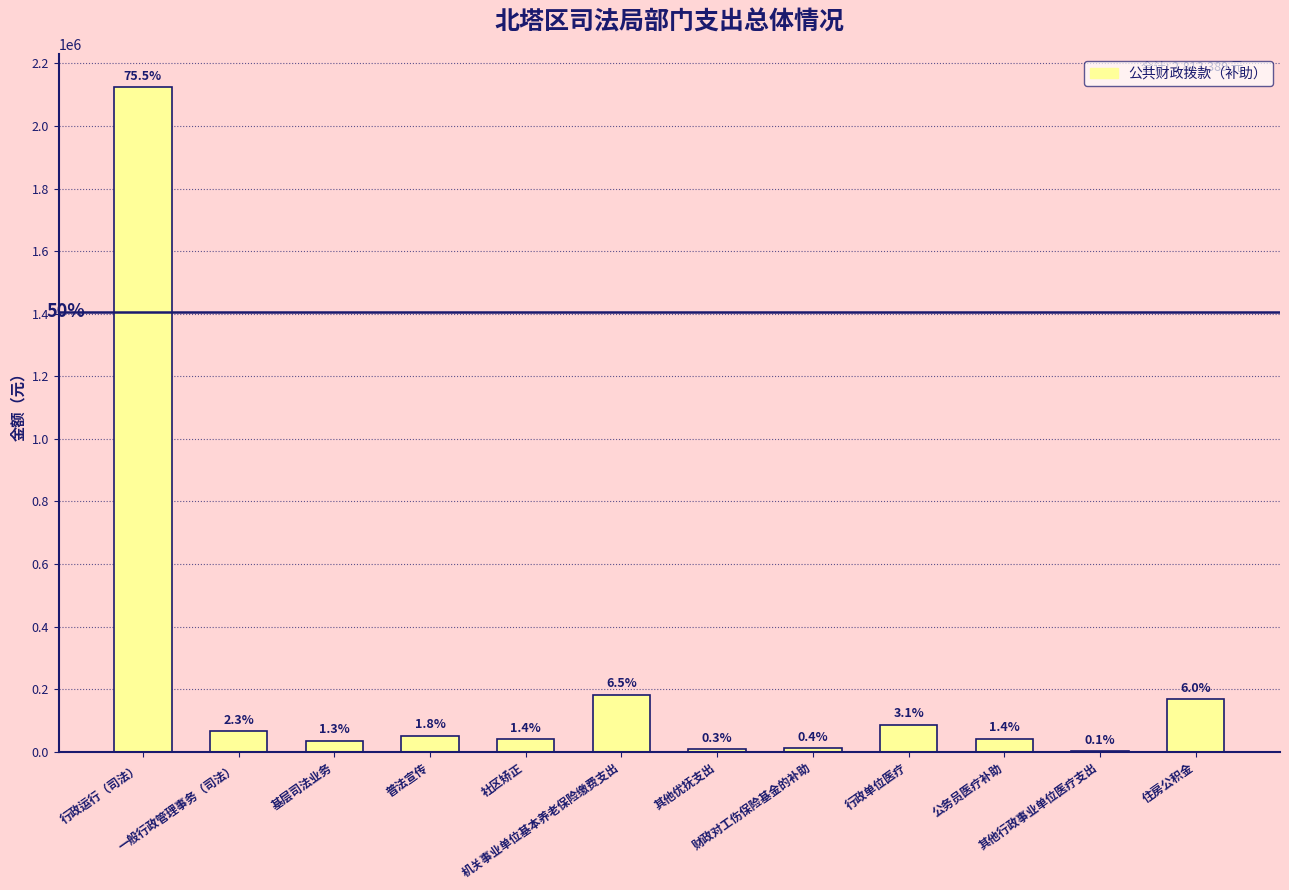

At which category does the chart reach its peak across all series?

行政运行（司法）